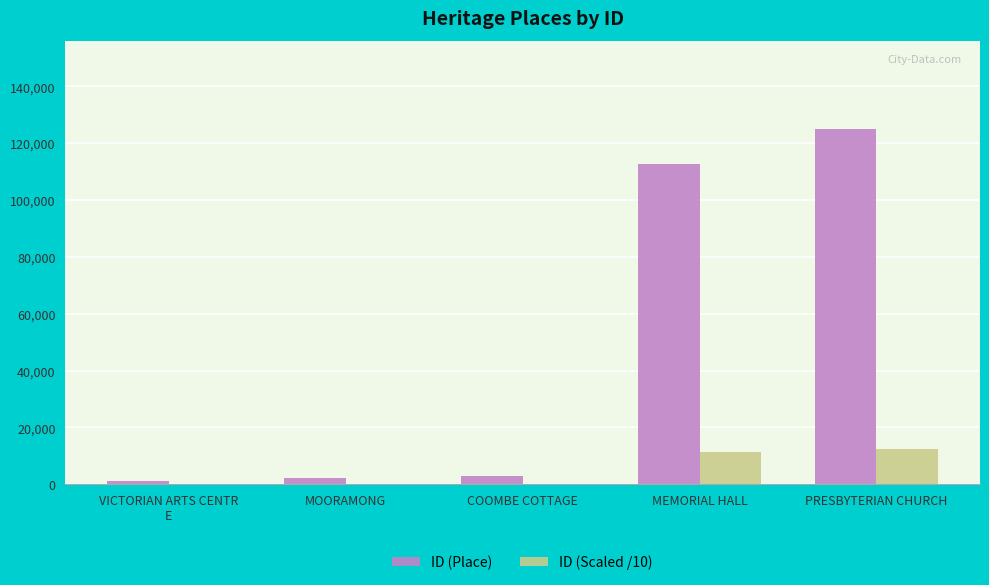

The ID (Place) series shows 112818.0 at MEMORIAL HALL. True or false?

True